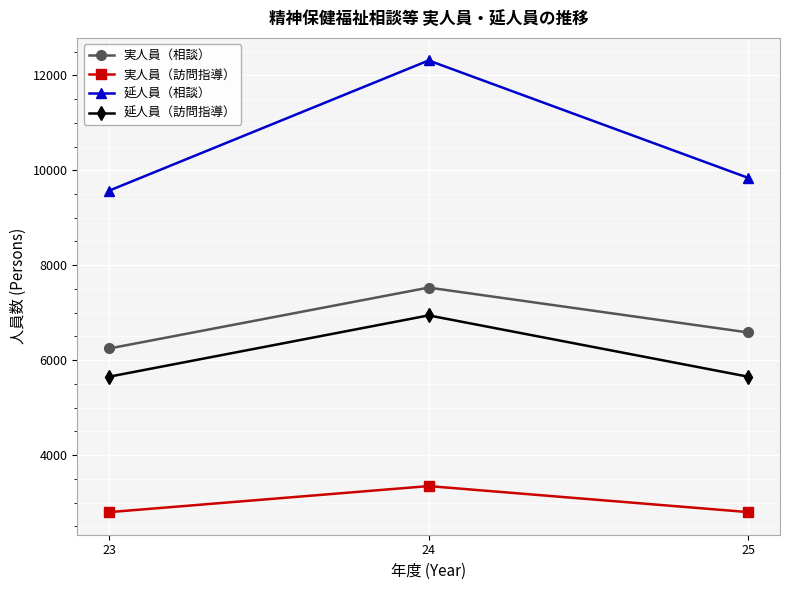

Does the chart display data point markers on the line(s)?

Yes